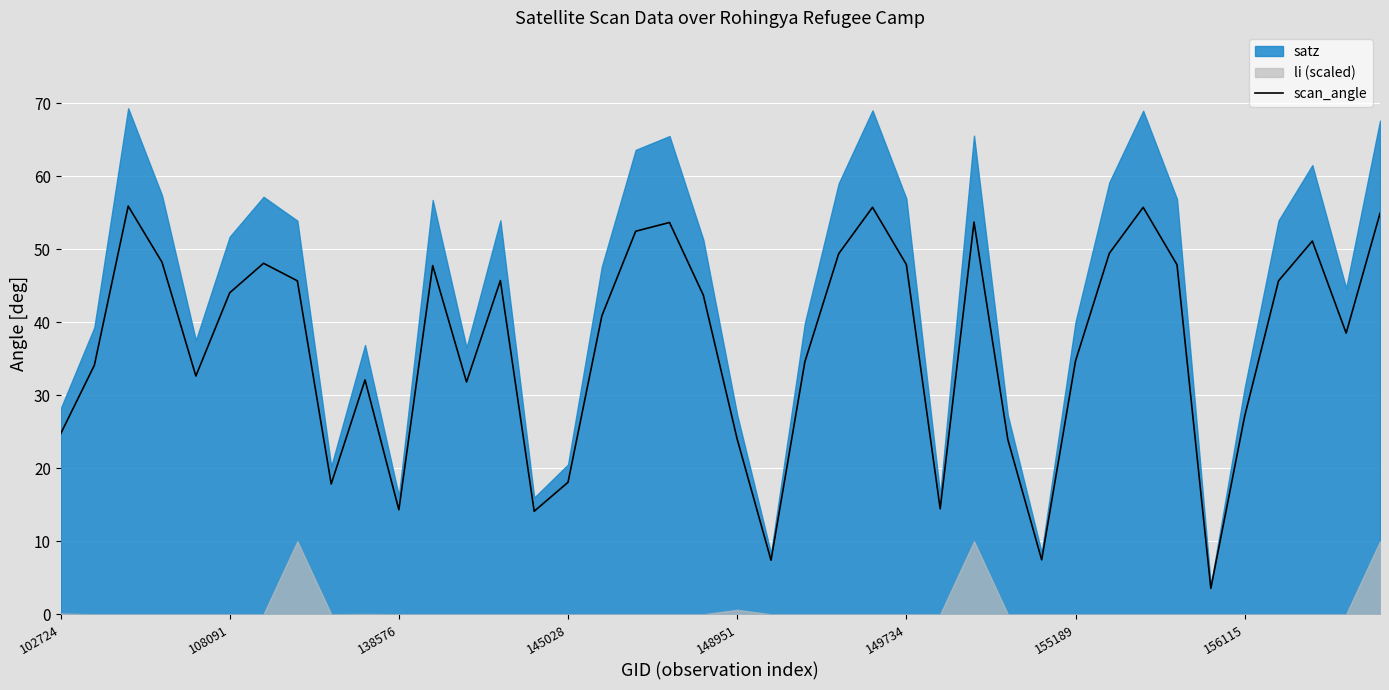

What is the difference between the maximum and minimum values?

52.4